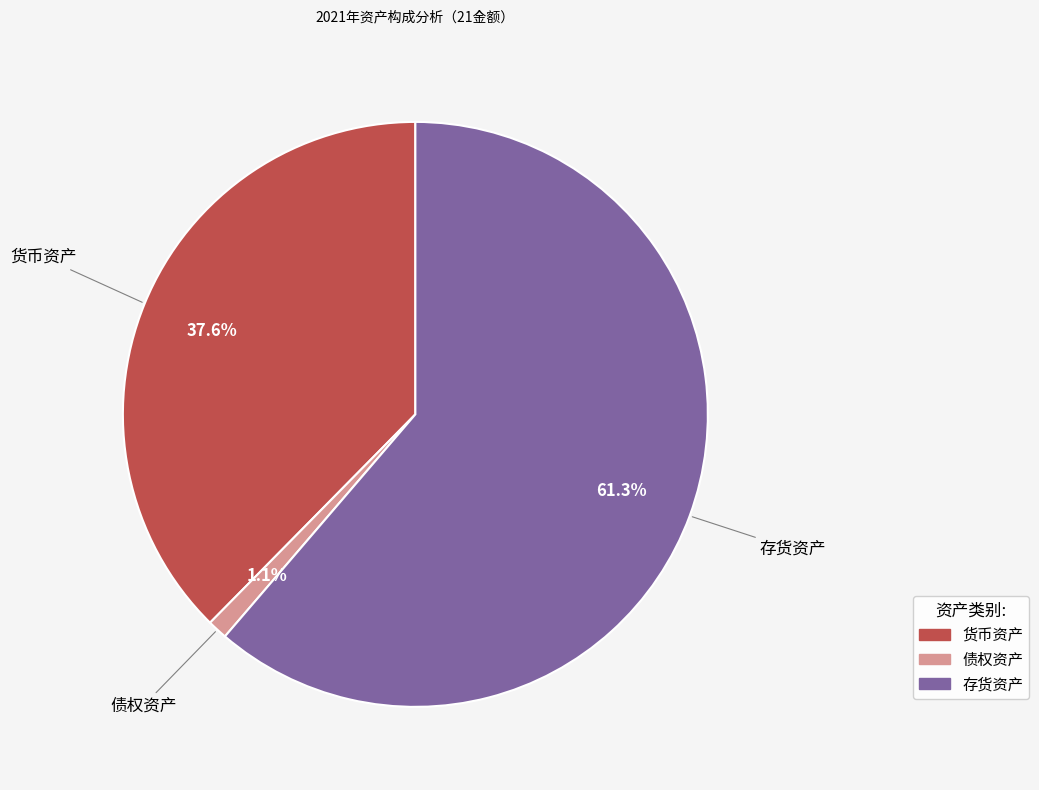

Does any single category account for the majority?

Yes